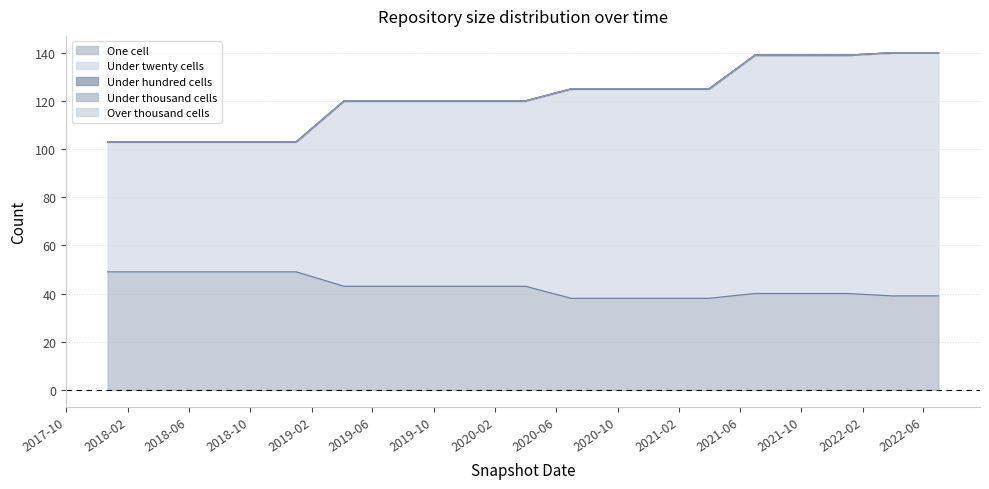

Is the value of over_thousand_cells at 2019-07-01 greater than the value of under_thousand_cells at 2021-04-01?

No